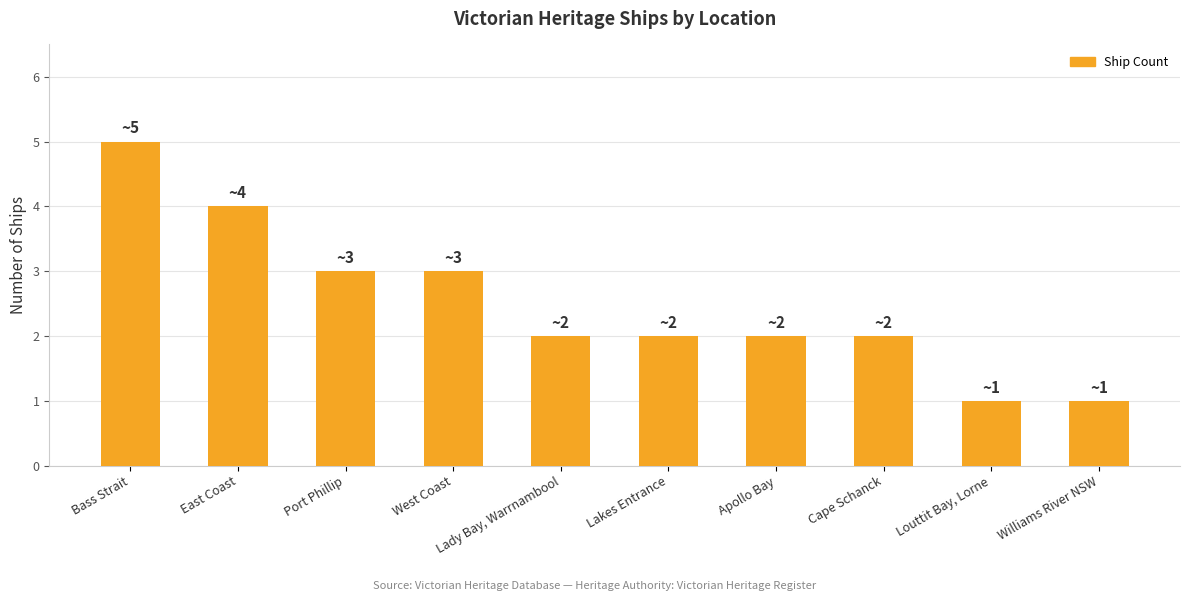

Is it true that the value at Apollo Bay is 2?

True